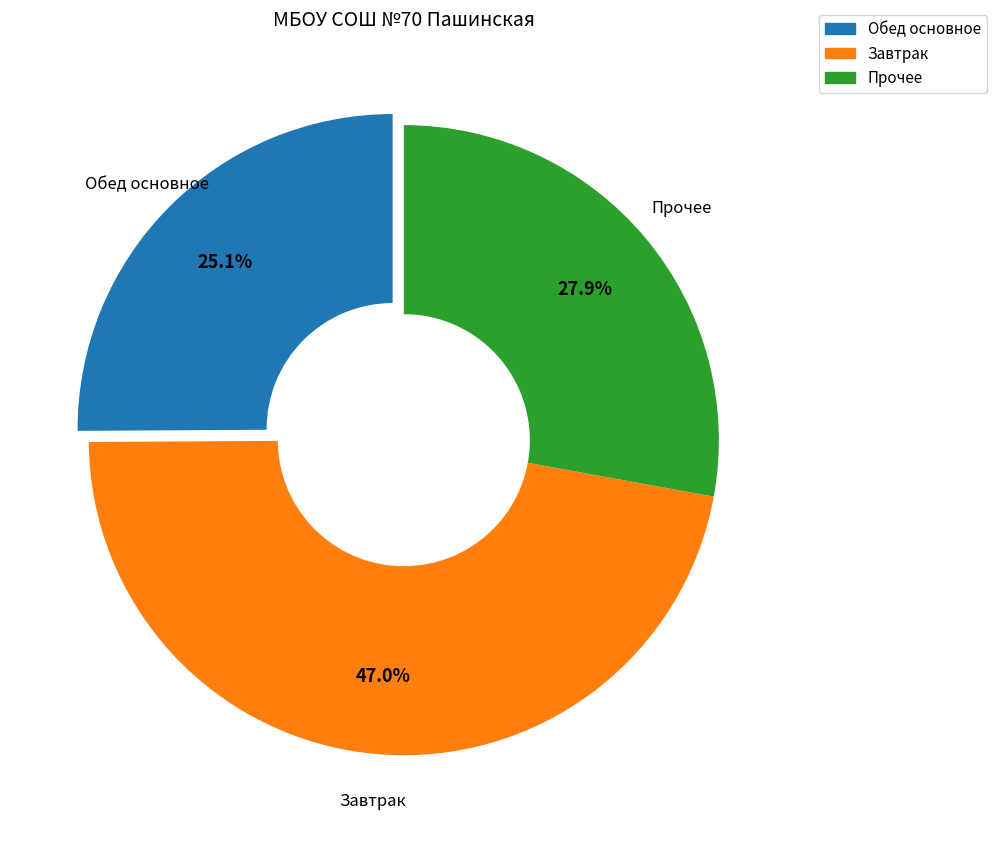

Is there any slice that represents more than half of the pie?

No